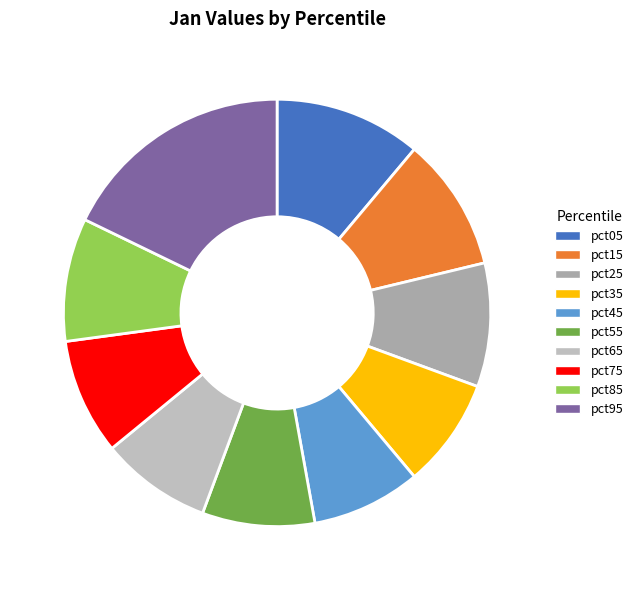

Between pct05 and pct35, which is larger?

pct05